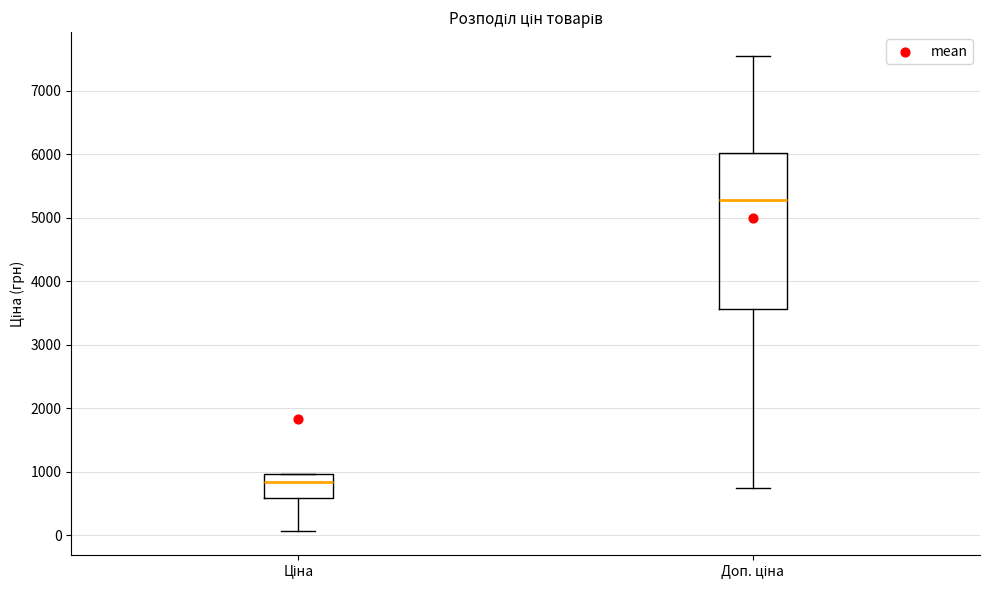

Where is the upper edge of the box for Доп. ціна on the y-axis? The values are not printed on the chart, so give them approximately, as read against the axis.

6000